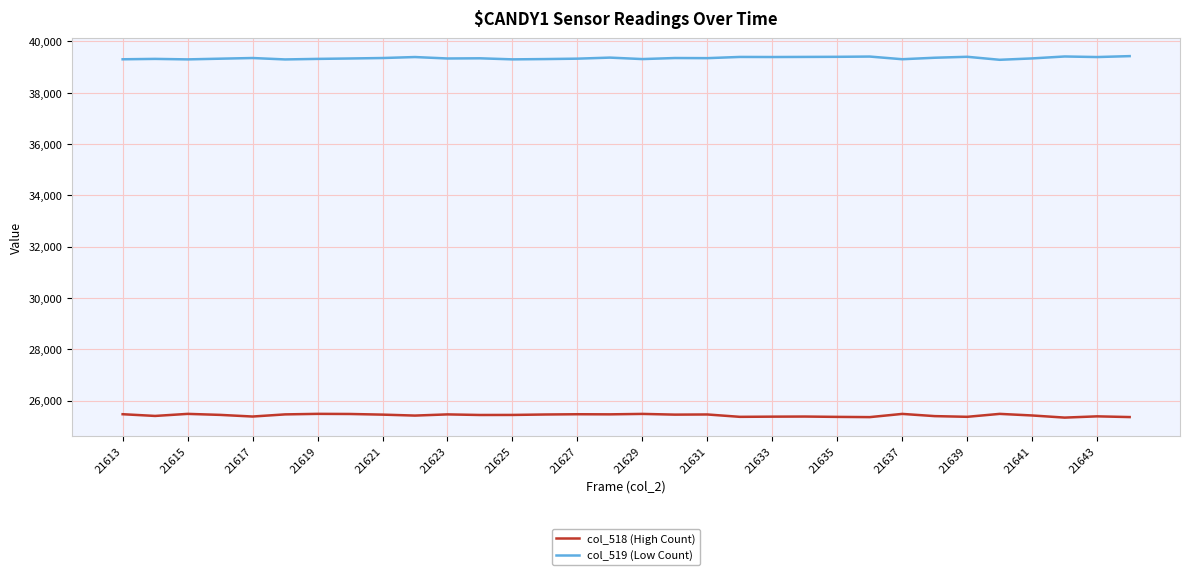

What is the minimum value for col_518 (High Count)?

25335